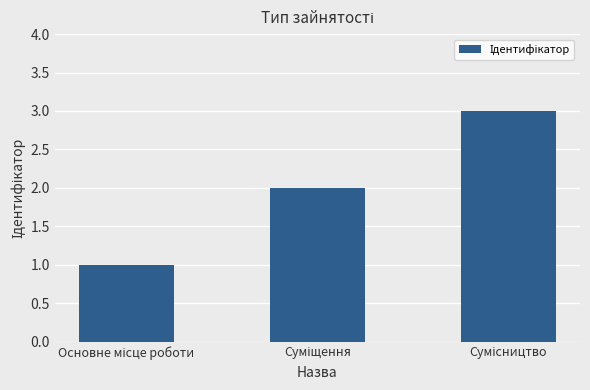

Reading left to right, extract all data points from this chart.

1	2	3